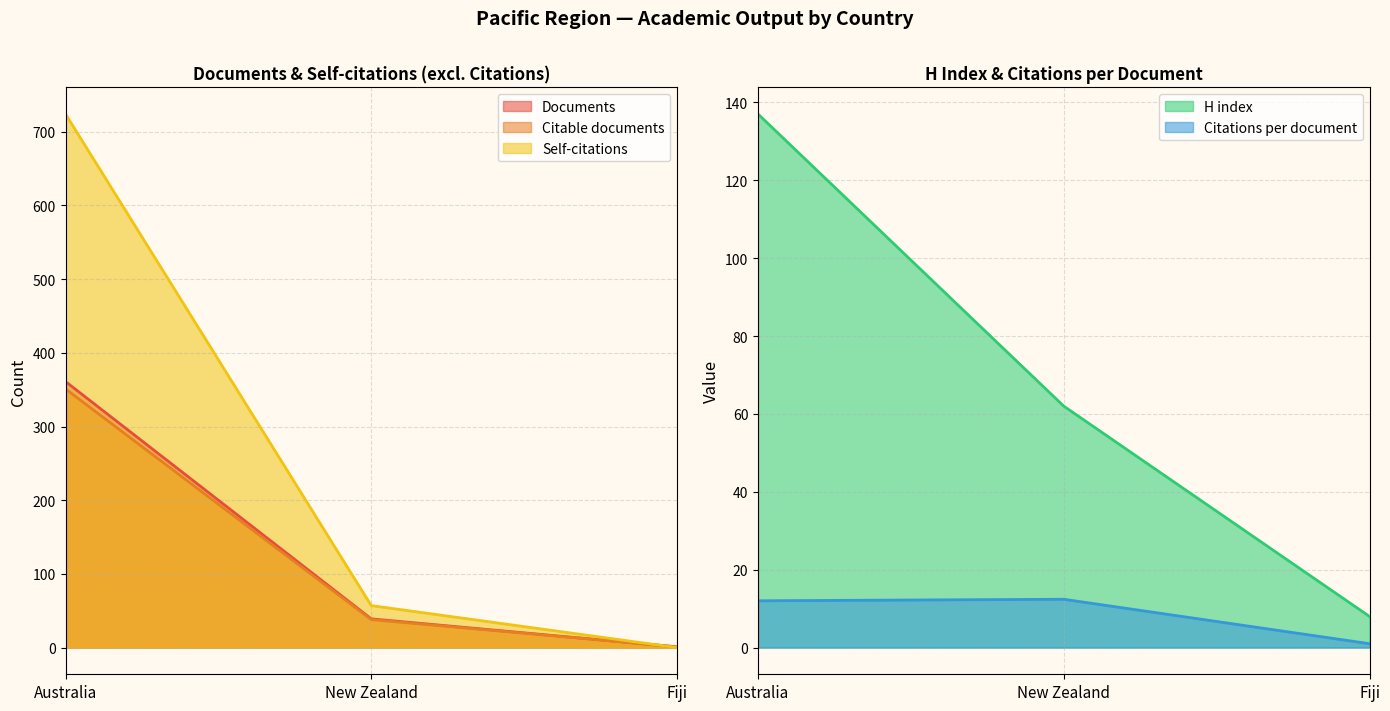

What is the difference between the maximum and minimum values in the Citable documents series?

350